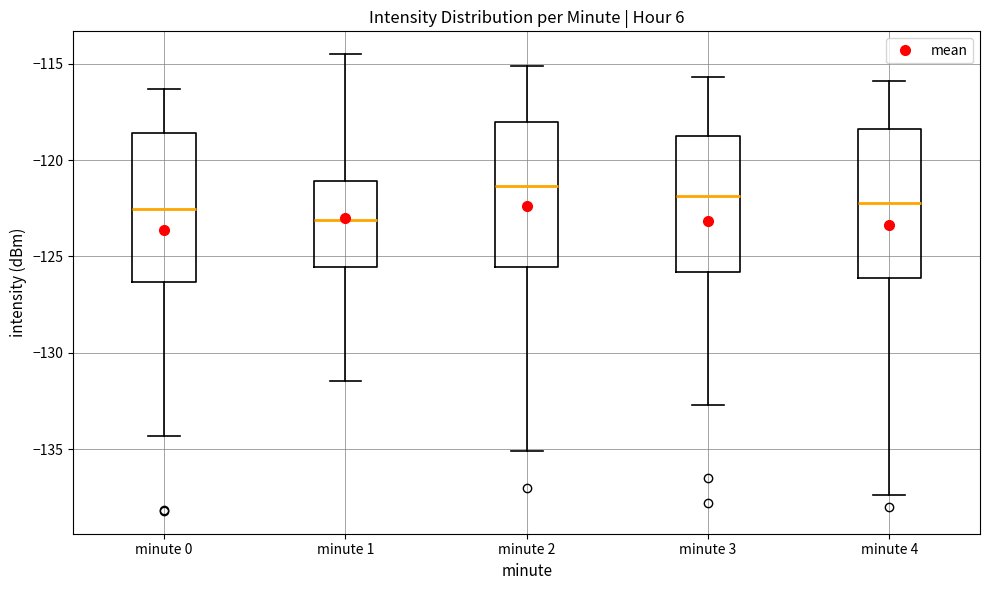

Where is the upper edge of the box for minute 2 on the y-axis? The values are not printed on the chart, so give them approximately, as read against the axis.

-118.0